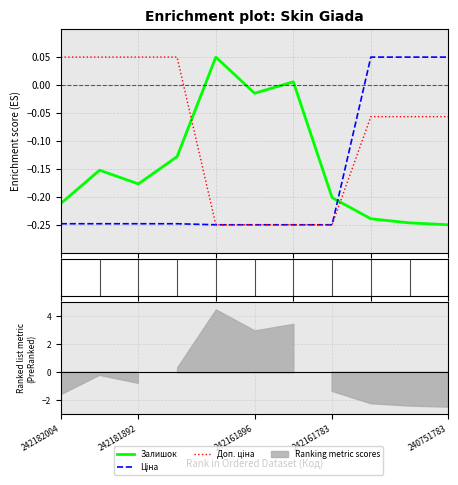

Rank the series by their maximum value, from highest to lowest.

Залишок, Ціна, Доп. ціна